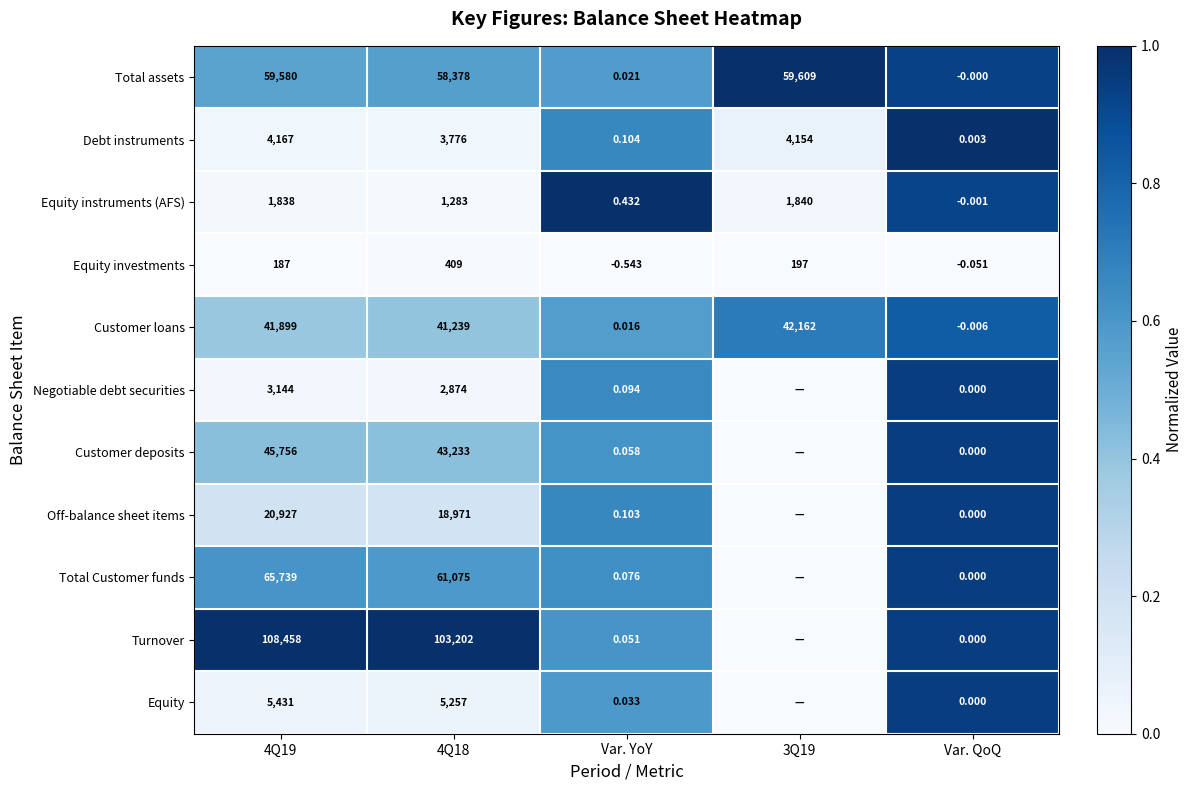

What is the difference between the highest and lowest values at 4Q19?

108271.0